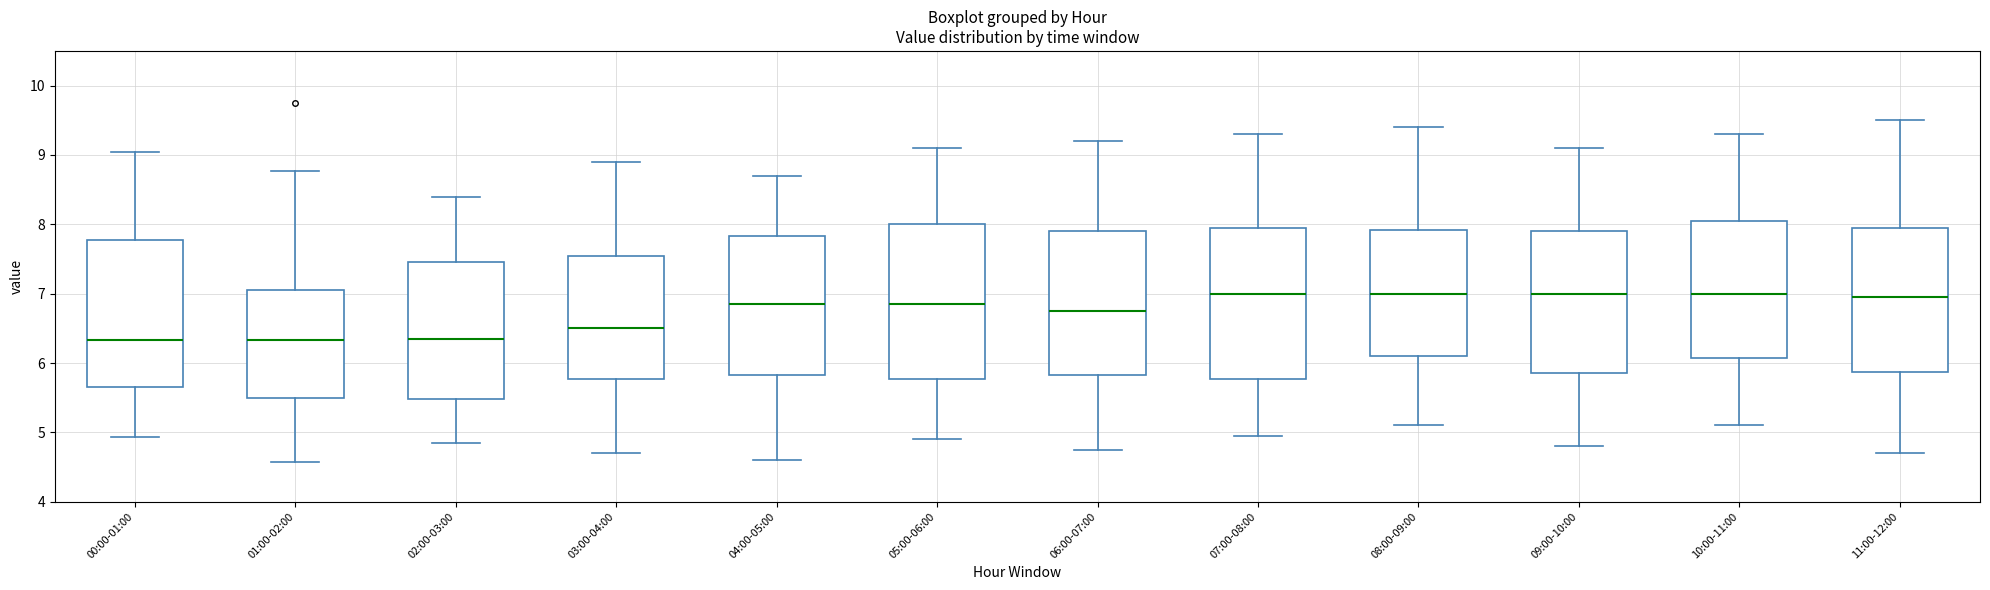

Where does the median line of the box for 04:00-05:00 sit on the y-axis? The values are not printed on the chart, so give them approximately, as read against the axis.

6.9